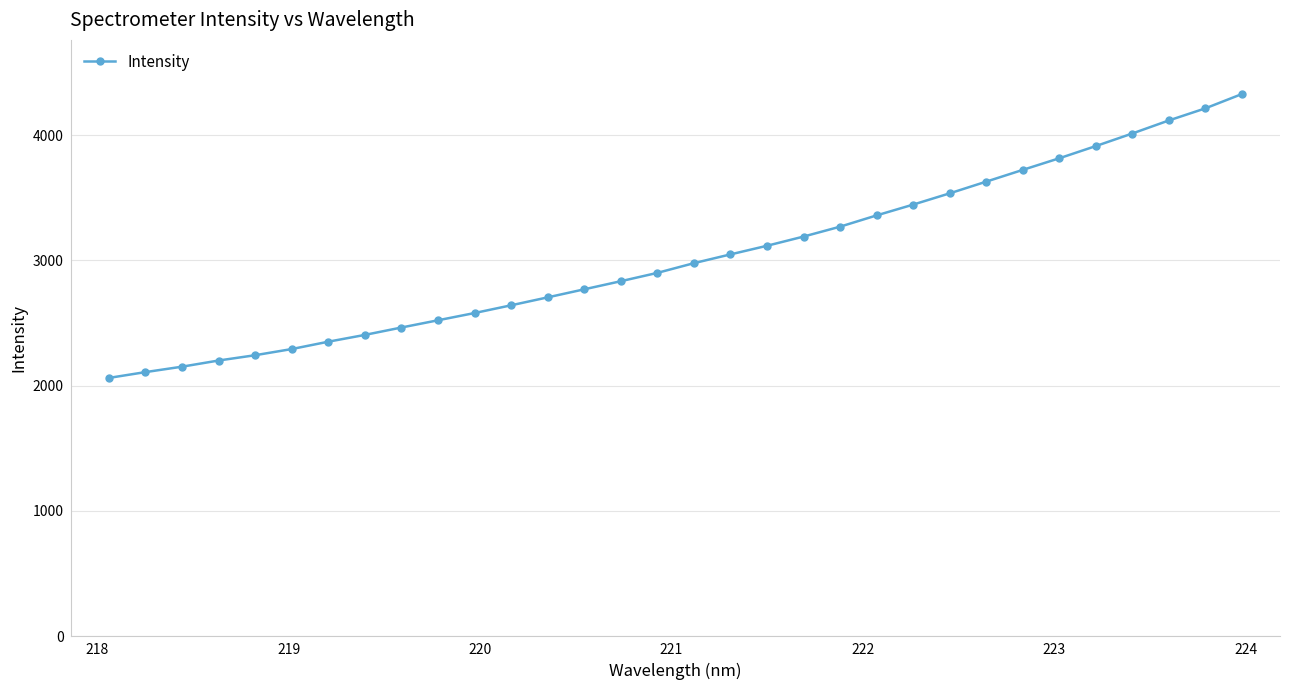

Does the chart have visible grid lines?

Yes